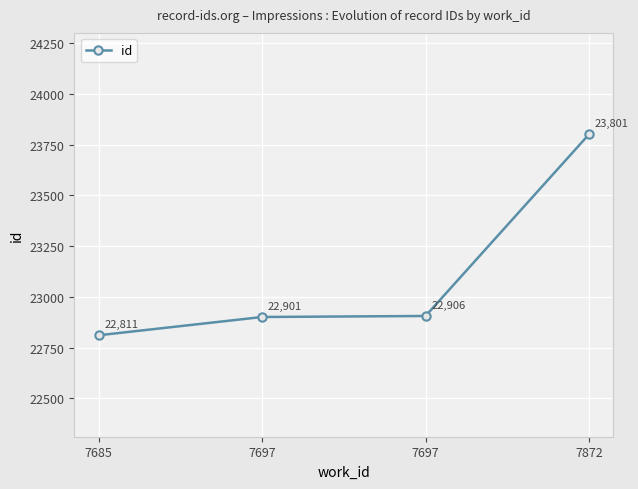

Does the chart have visible grid lines?

Yes